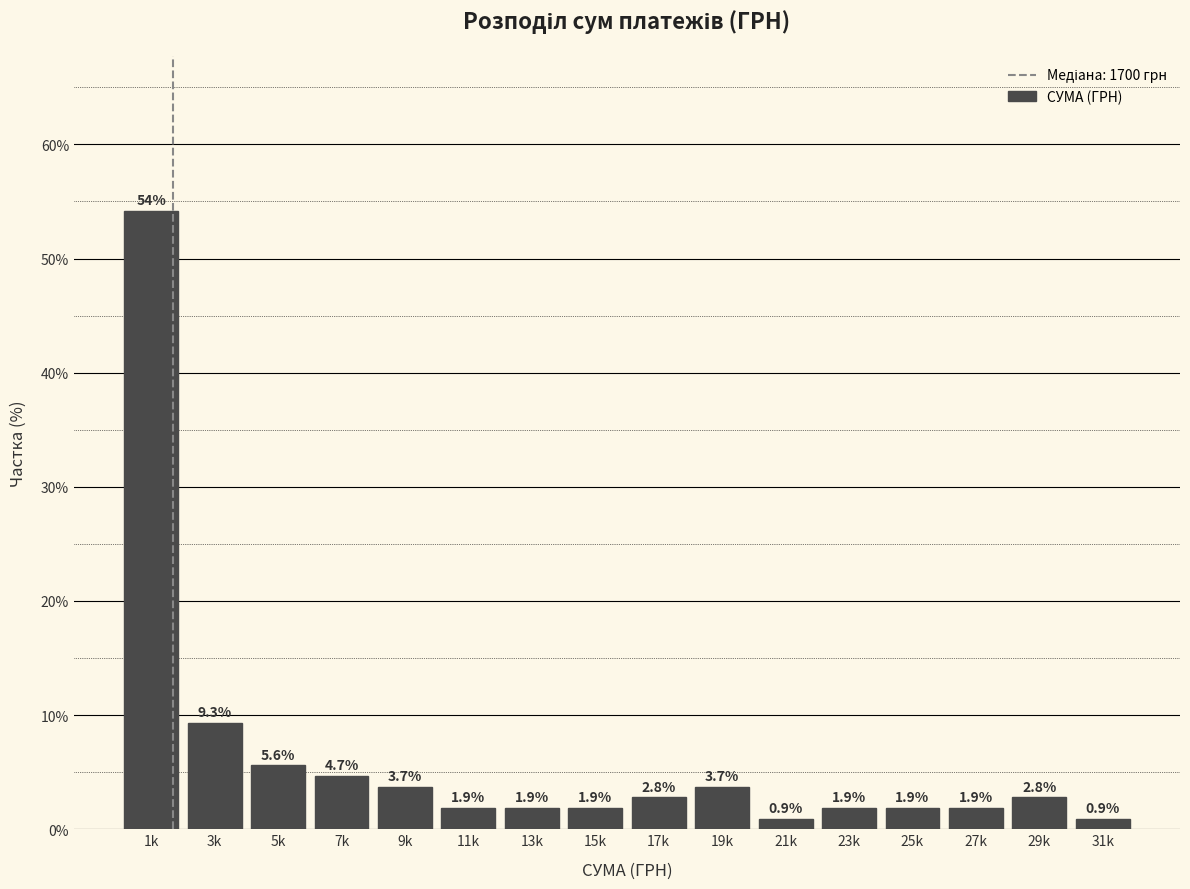

Reading left to right, what are all the values shown in this chart?

1k=54.2	3k=9.3	5k=5.6	7k=4.7	9k=3.7	11k=1.9	13k=1.9	15k=1.9	17k=2.8	19k=3.7	21k=0.9	23k=1.9	25k=1.9	27k=1.9	29k=2.8	31k=0.9